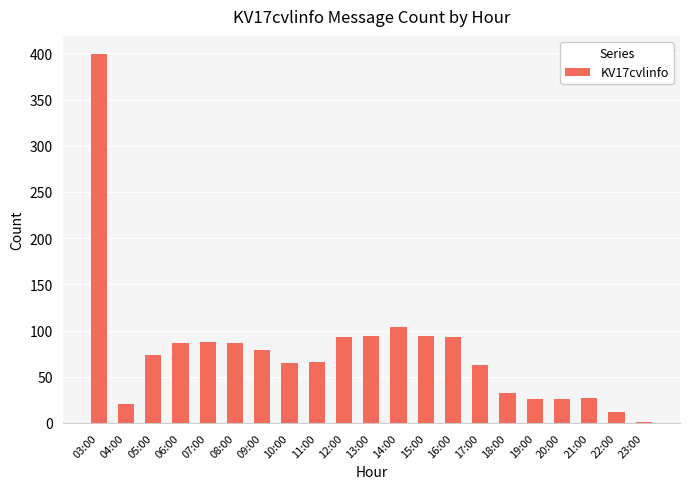

What value does the data have at 23:00?

1